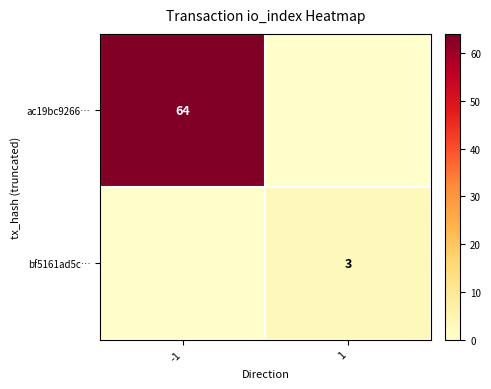

Between 1 and -1, which is larger?

-1